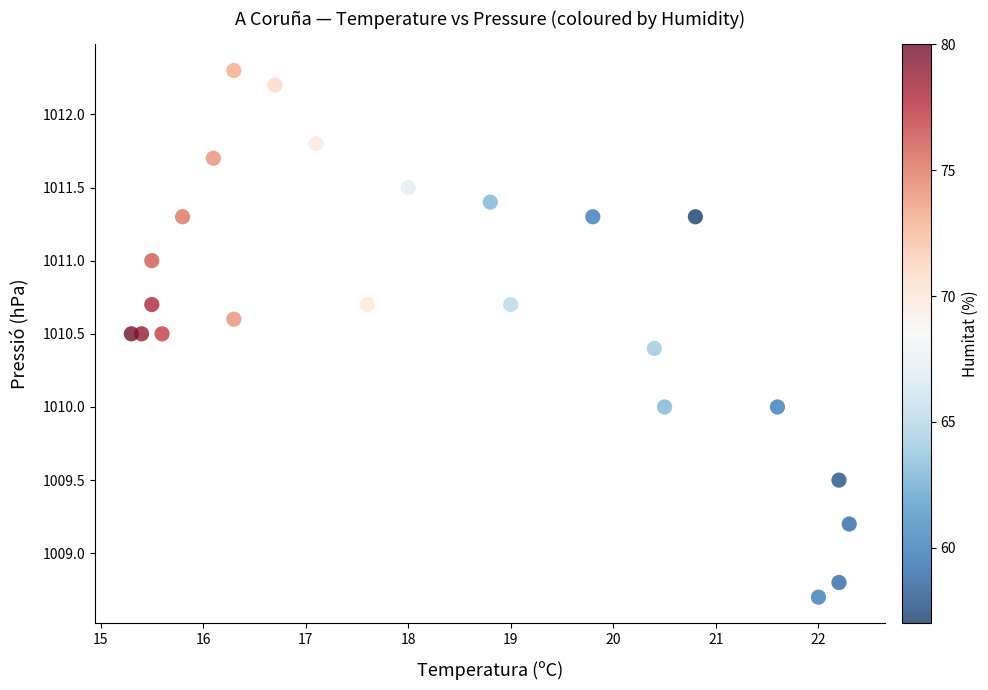

What is the range of Y values (max minus min)?

3.6